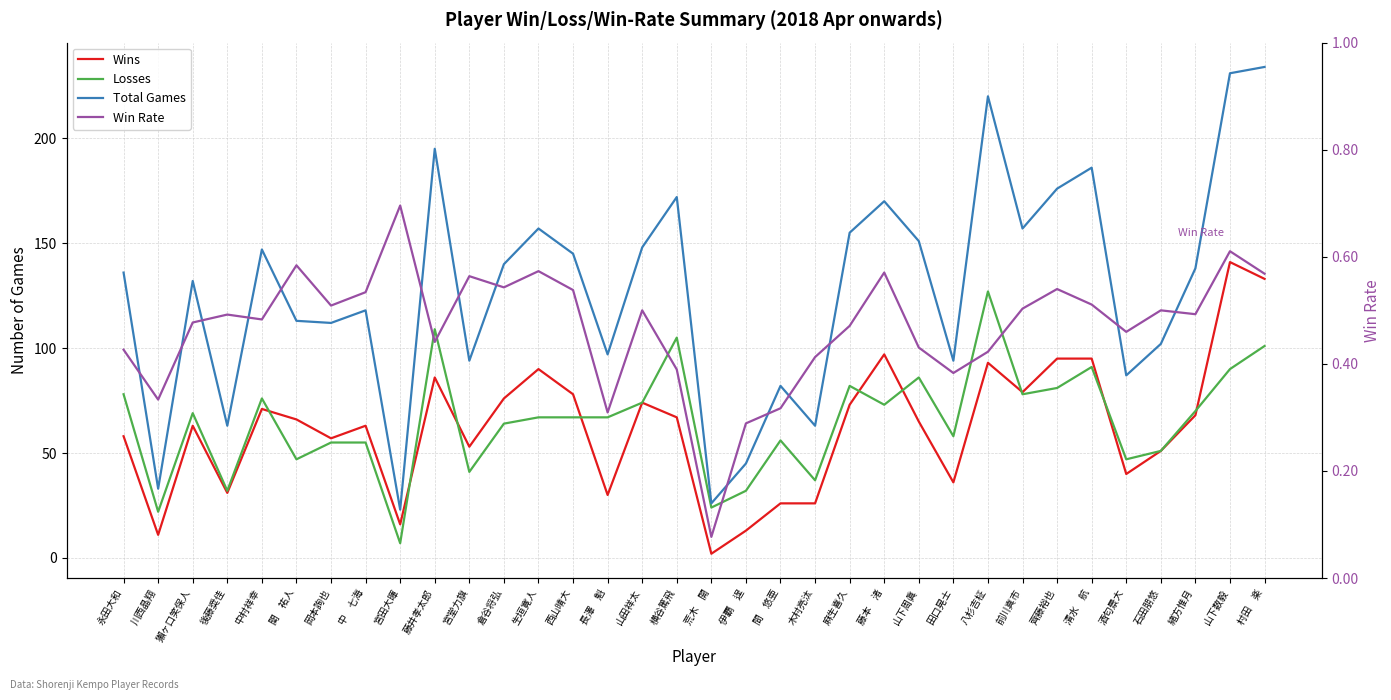

Rank the series by their maximum value, from lowest to highest.

Win Rate, Losses, Wins, Total Games